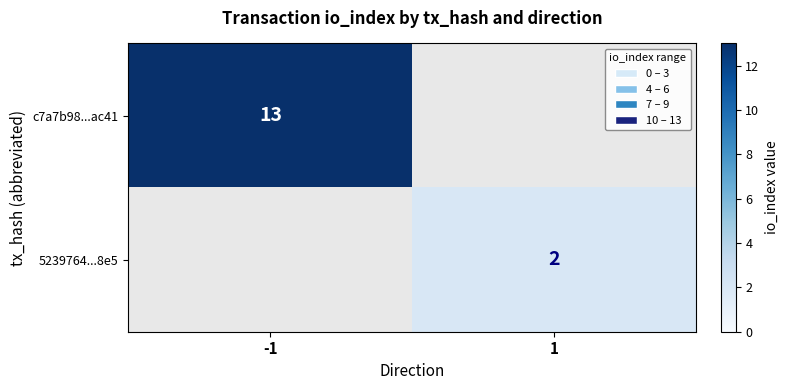

Is it true that 5239764...8e5 equals 2 at 1?

True